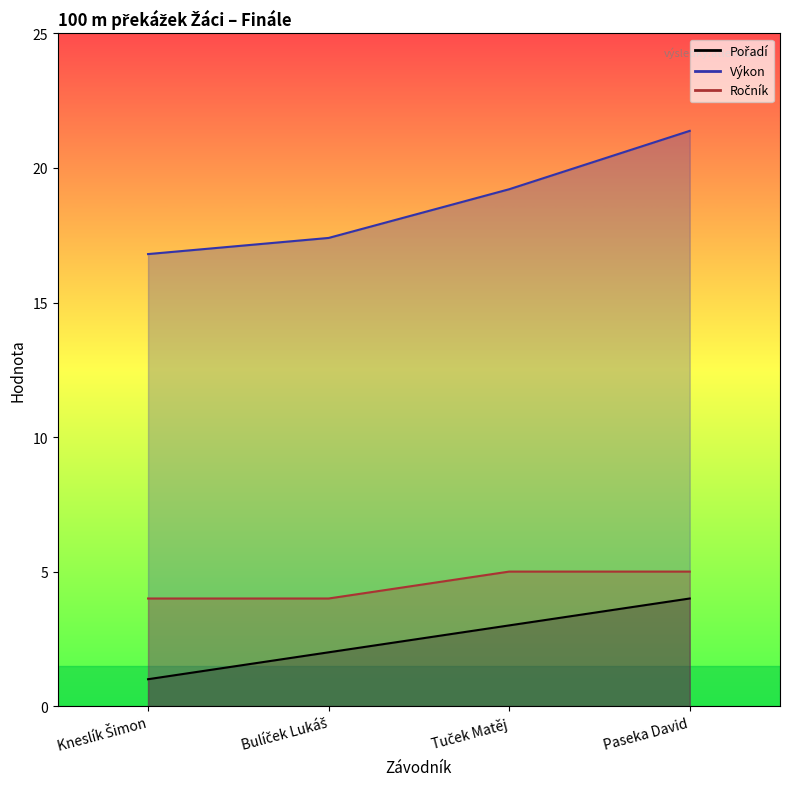

How many data points in Ročník are less than 5?

2